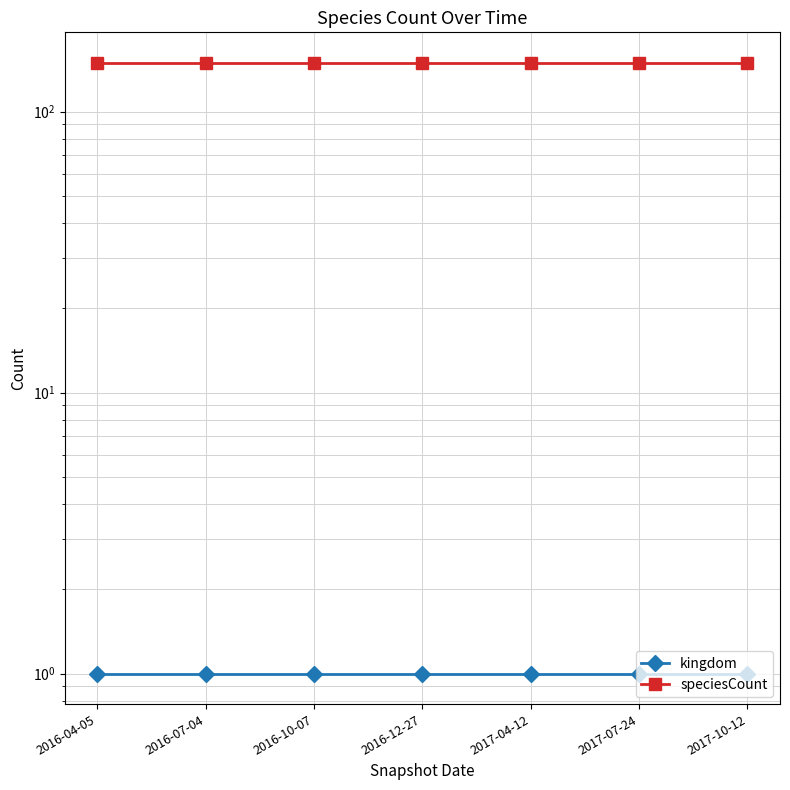

How many data points does each series have?

7